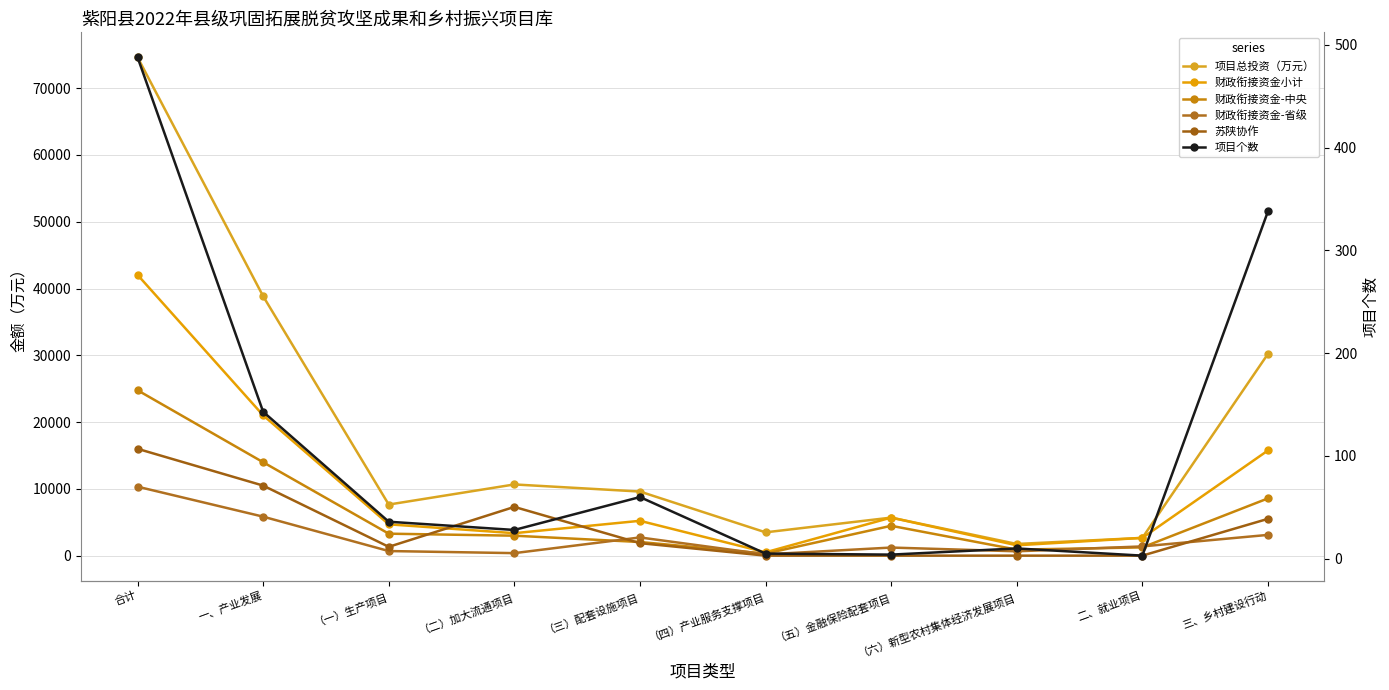

Where does the 财政衔接资金小计 series first go above 5215?

合计